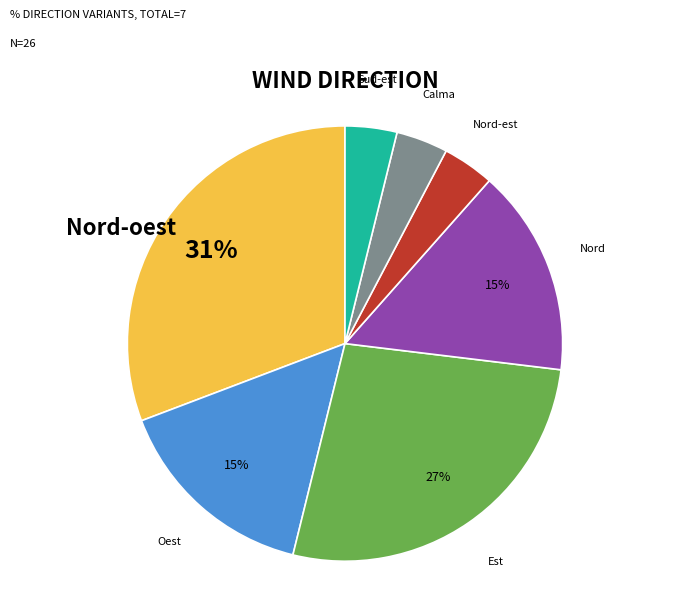

To the nearest percent, what portion does Oest represent?

15%